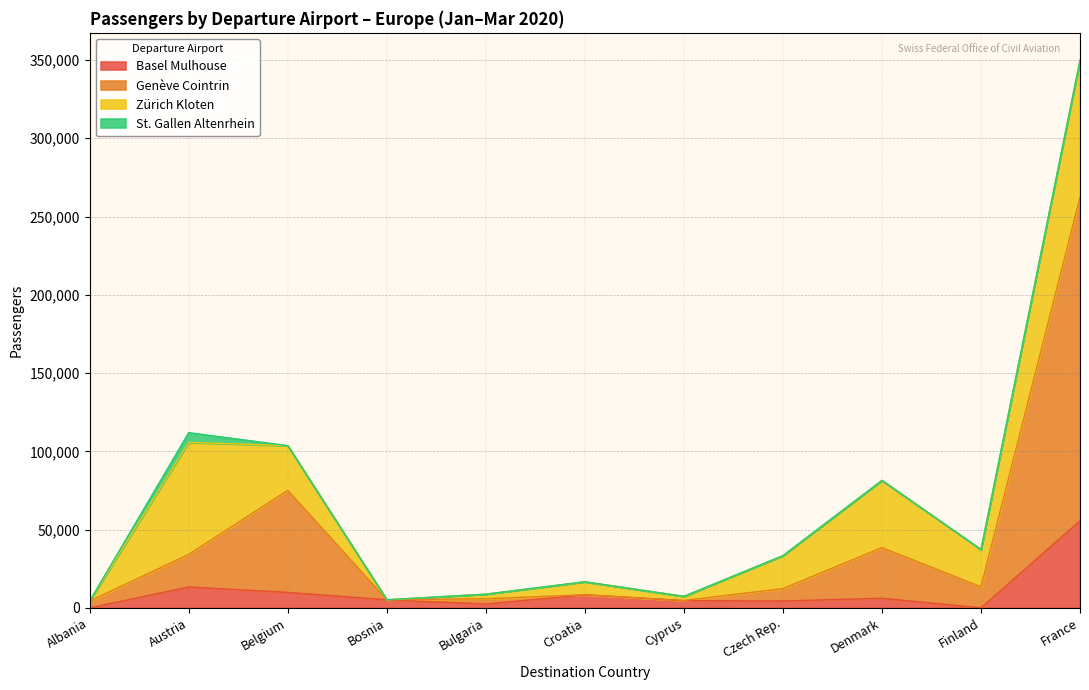

What is the label of the 13th point from the right?

Albania